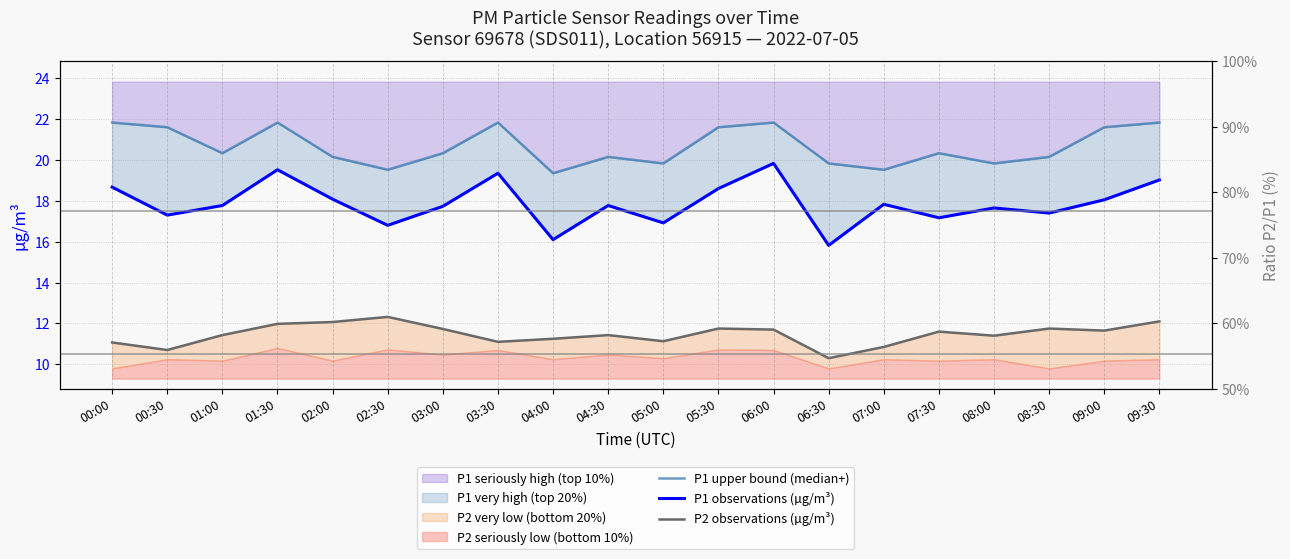

What is the average value of the P1 observations (µg/m³) series?

17.9